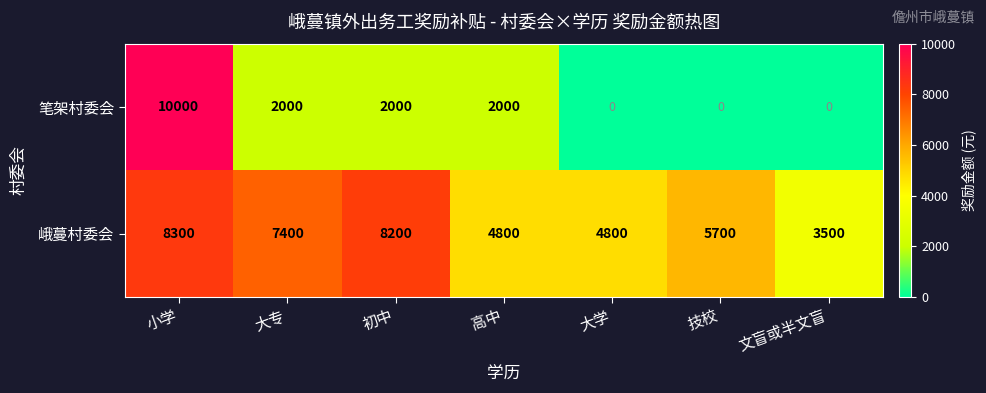

Reading left to right, list all the values displayed in this chart.

笔架村委会: 10000	2000	2000	2000	0	0	0
峨蔓村委会: 8300	7400	8200	4800	4800	5700	3500